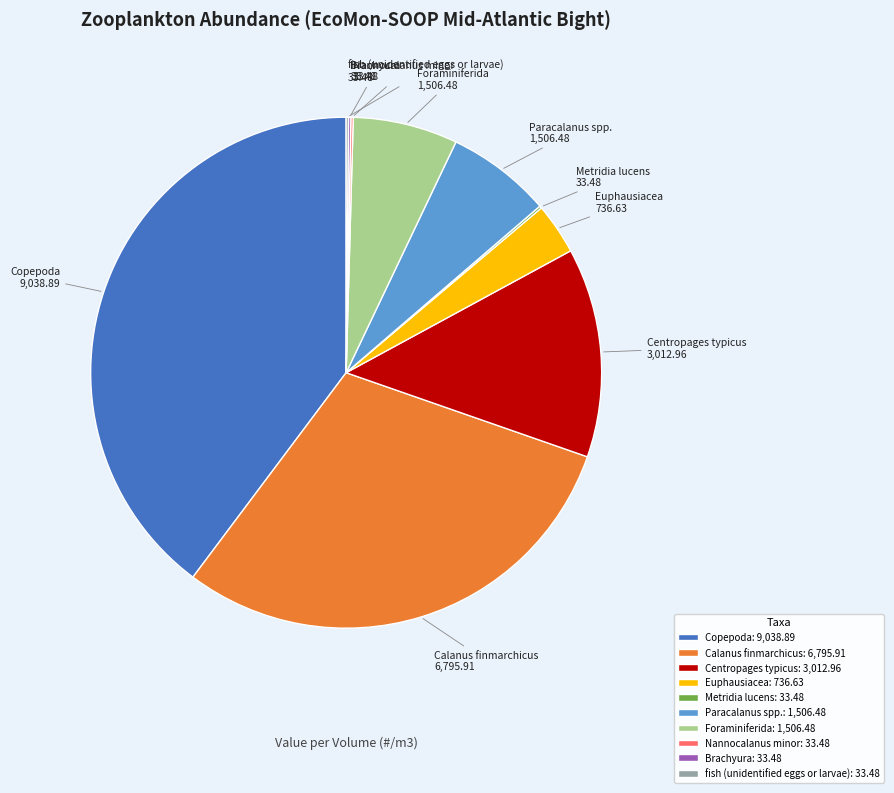

Is there any slice that represents more than half of the pie?

No